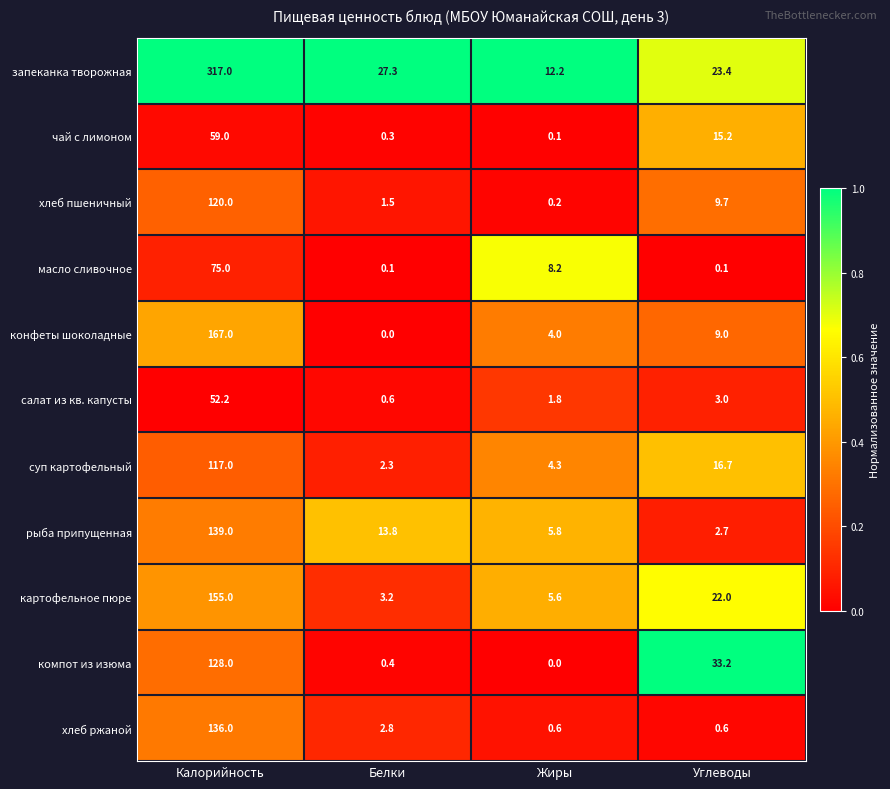

The запеканка творожная series shows 317.0 at Калорийность. True or false?

True